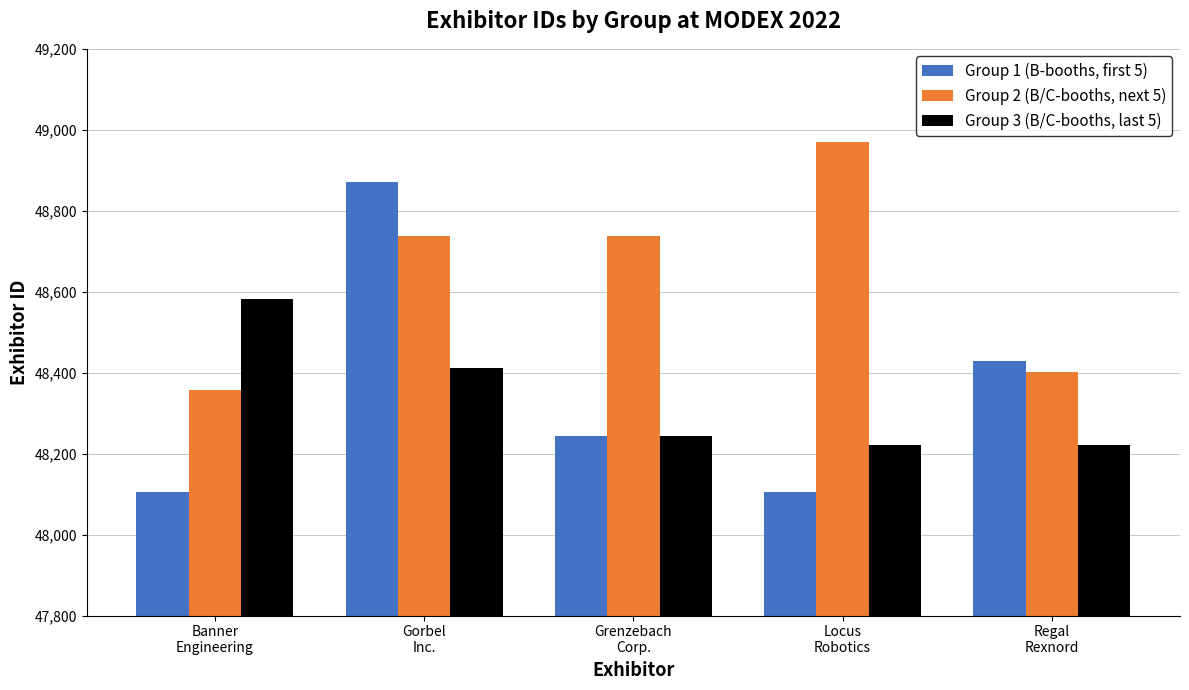

Are the bars horizontal?

No